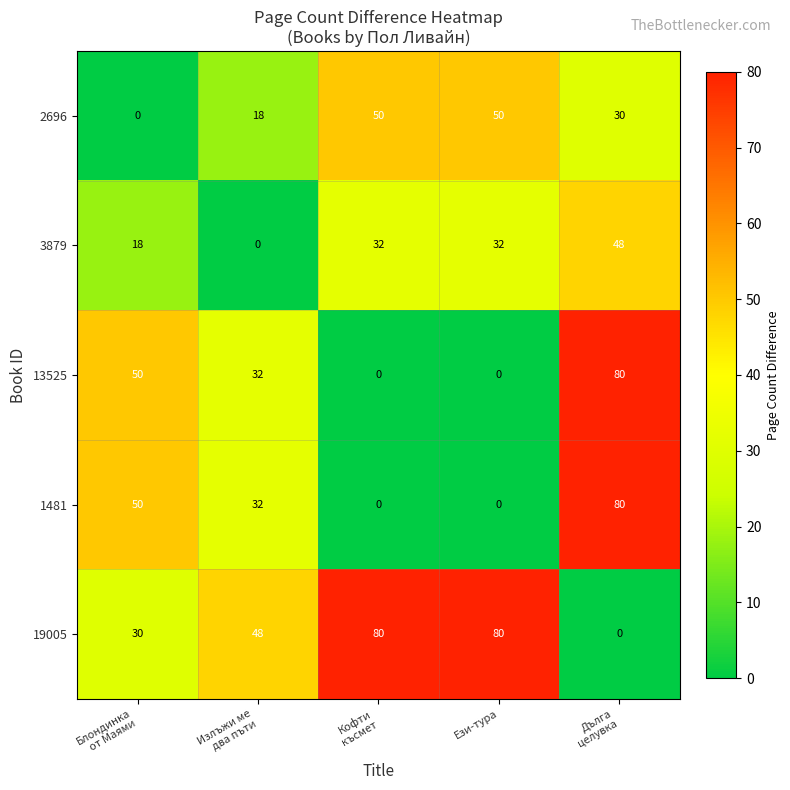

What is the maximum value shown in the chart?

80